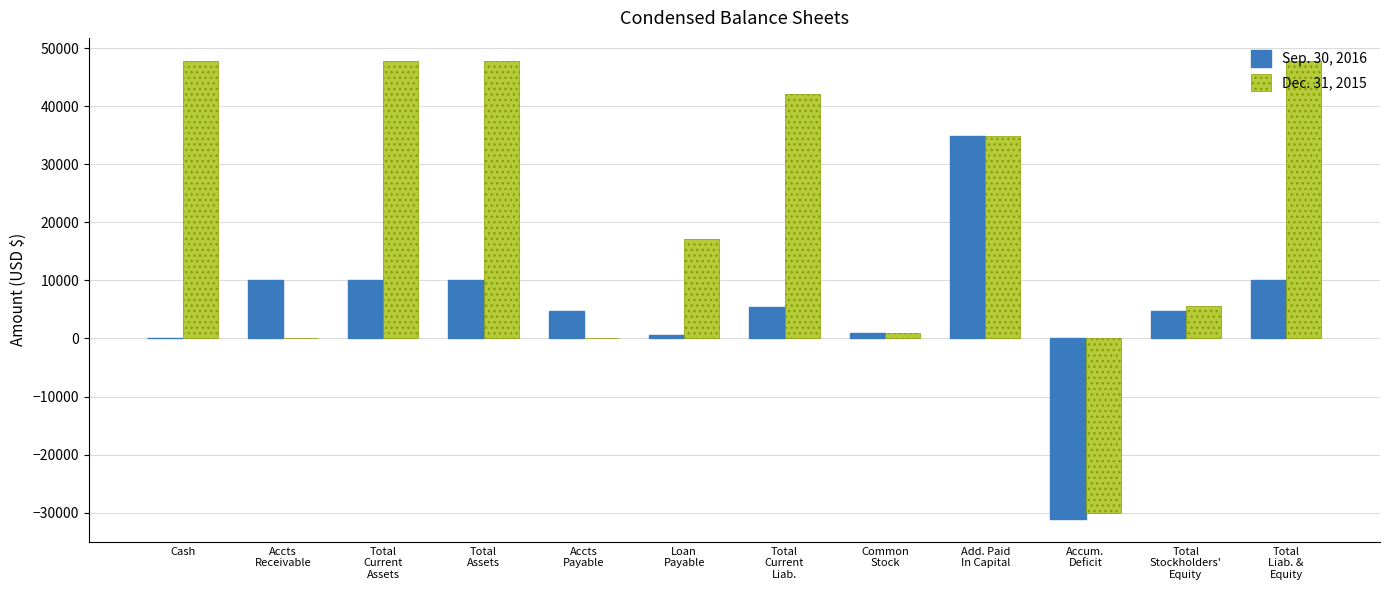

Is the value of Sep. 30, 2016 at Total
Stockholders'
Equity greater than the value of Dec. 31, 2015 at Total
Stockholders'
Equity?

No